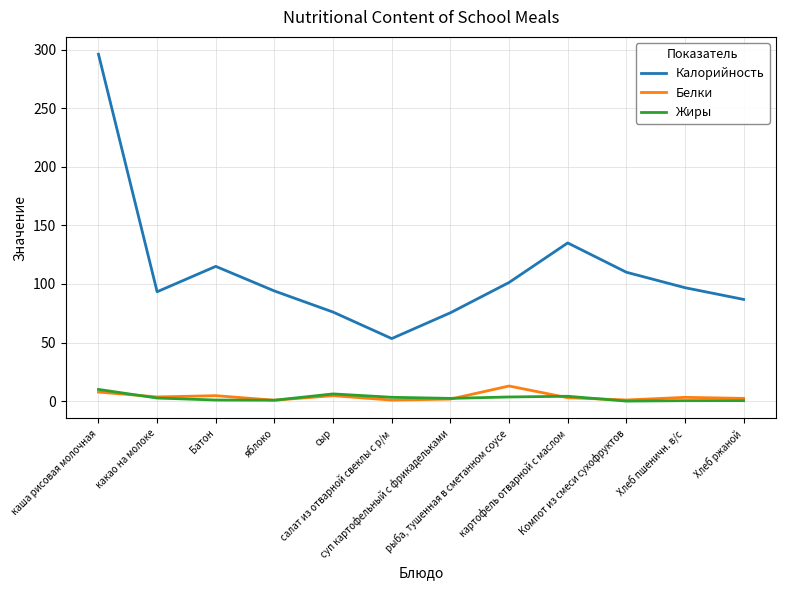

How many series are shown in this chart?

3